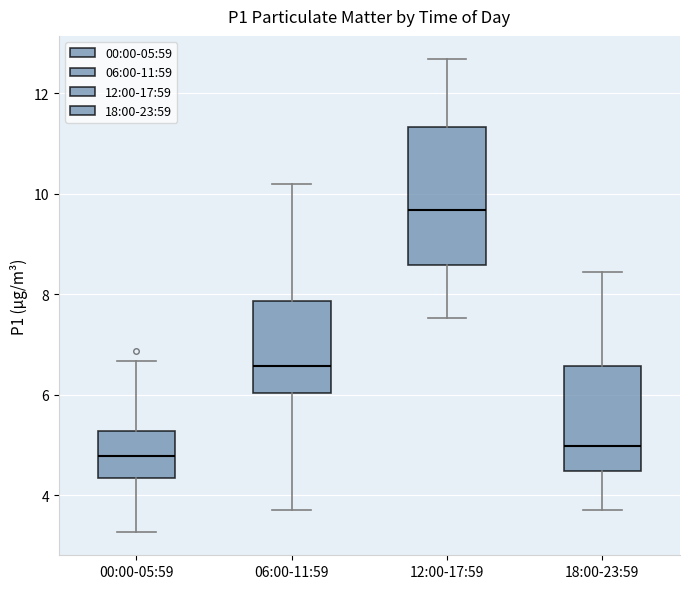

Reading left to right, read every box against the y-axis: the position of its median line, the range the box covers, and the ends of its whiskers. The values are not printed on the chart, so give them approximately, as read against the axis.

00:00-05:59: median 4.8, box 4.4 to 5.2, whiskers 3.2 to 6.6
06:00-11:59: median 6.6, box 6.0 to 7.8, whiskers 3.8 to 10.2
12:00-17:59: median 9.6, box 8.6 to 11.4, whiskers 7.6 to 12.6
18:00-23:59: median 5.0, box 4.4 to 6.6, whiskers 3.8 to 8.4